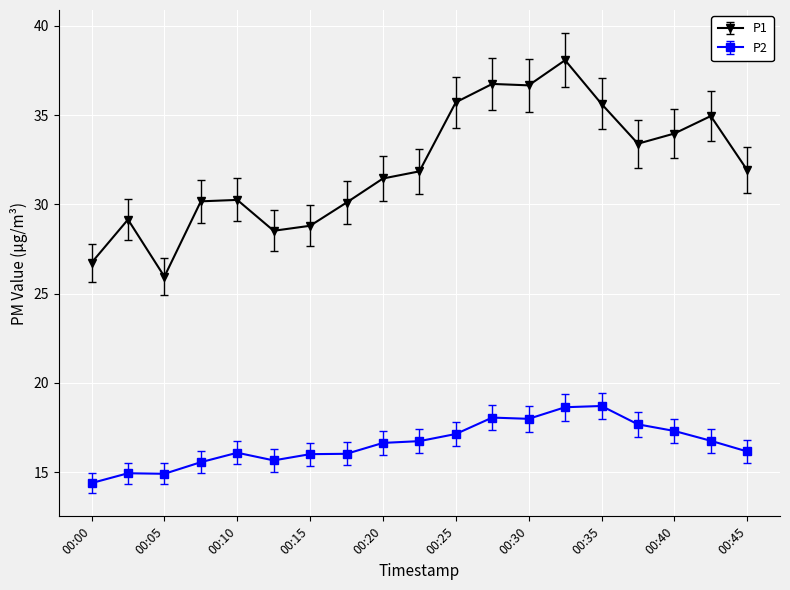

Rank the series by their maximum value, from lowest to highest.

P2, P1